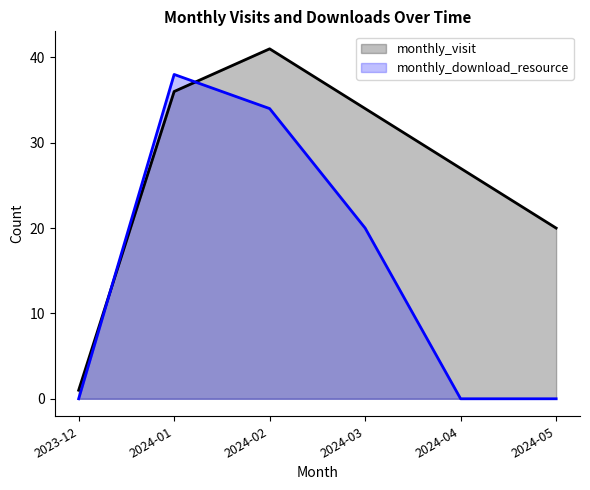

At which category is the sum across all series the highest?

2024-02